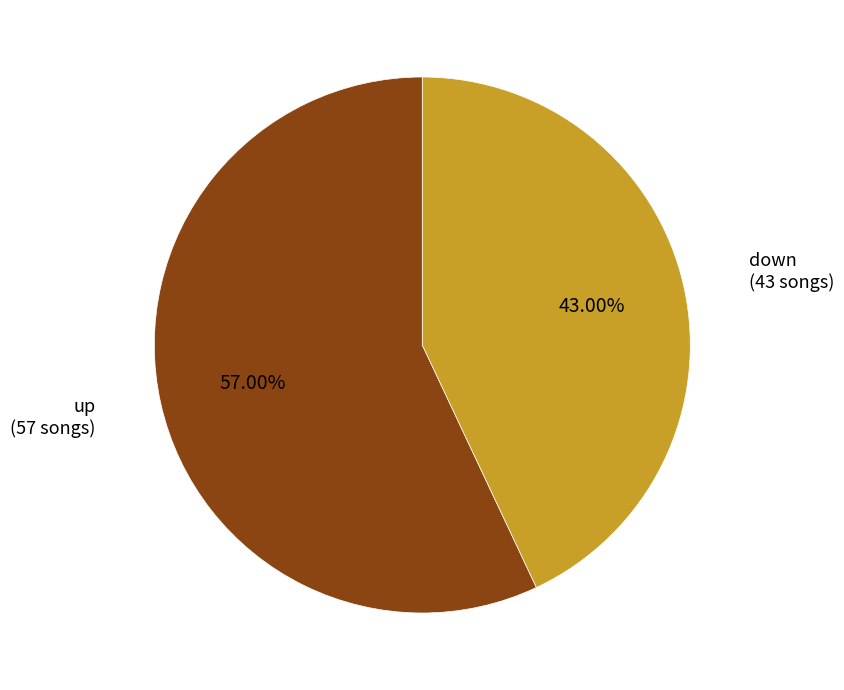

Is there any slice that represents more than half of the pie?

Yes